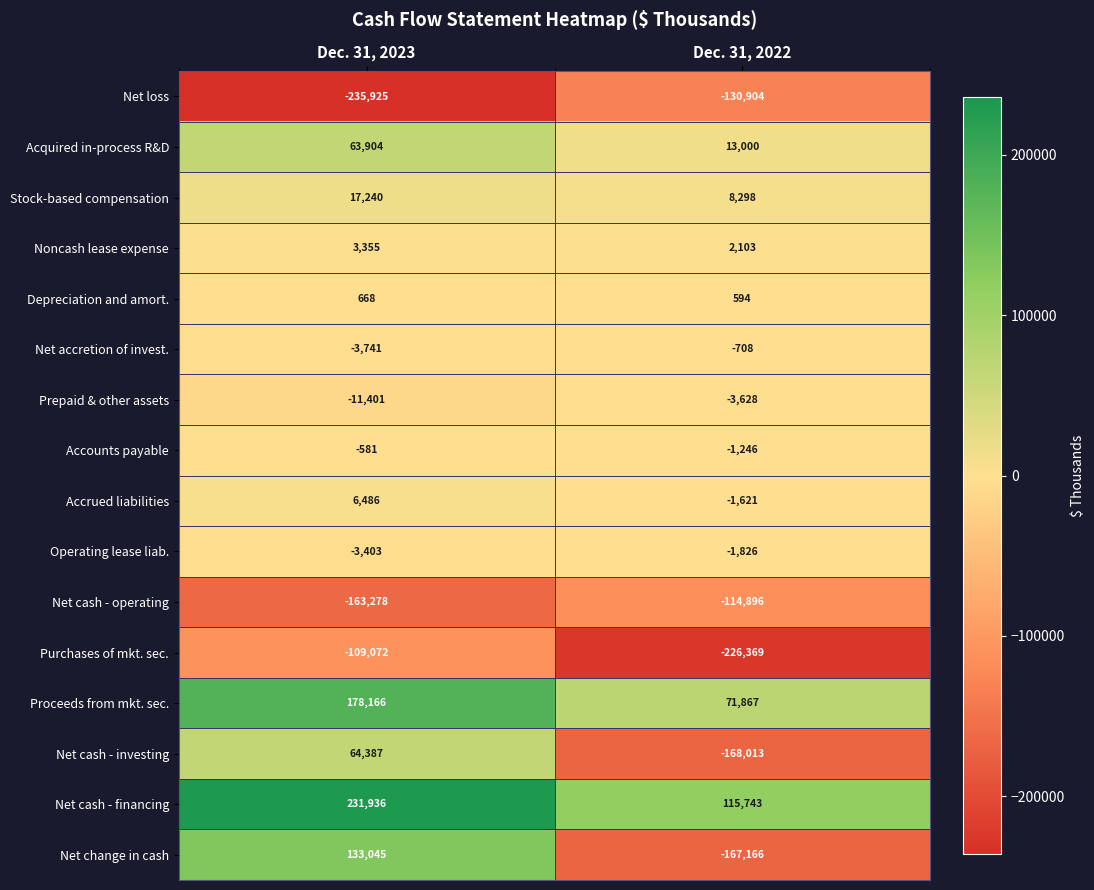

The Stock-based compensation series shows 17240 at Dec. 31, 2023. True or false?

True